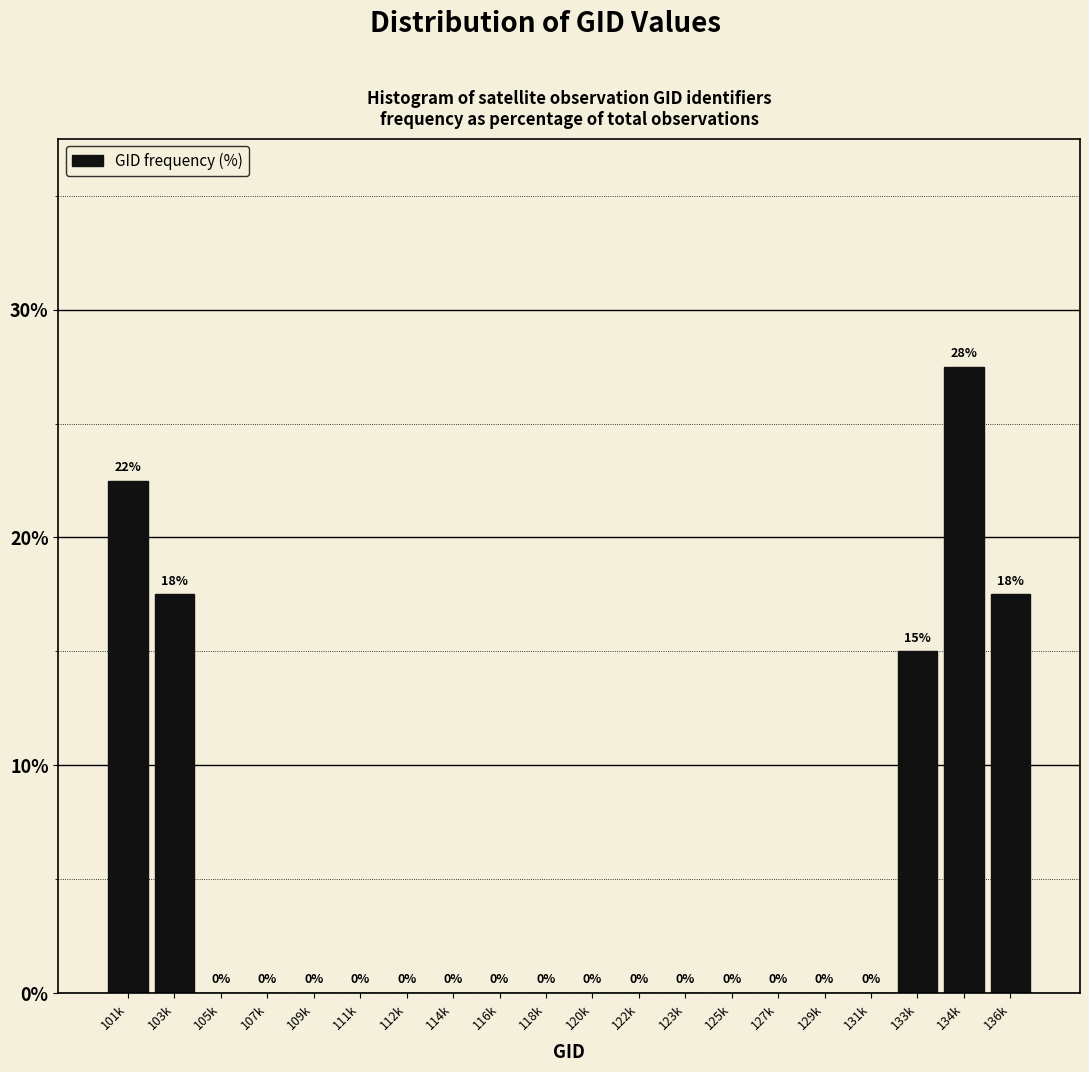

At which category does the chart reach its peak across all series?

134k